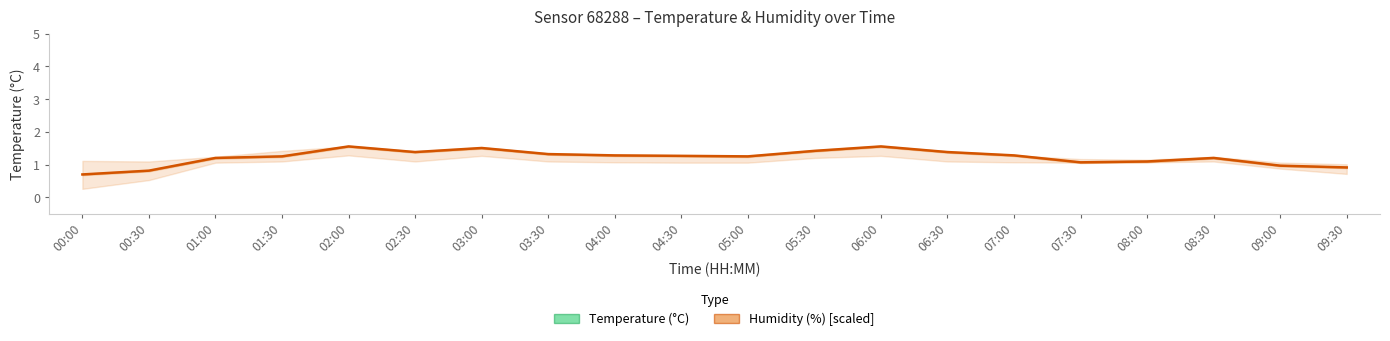

Which category has the lowest value across all series?

00:00